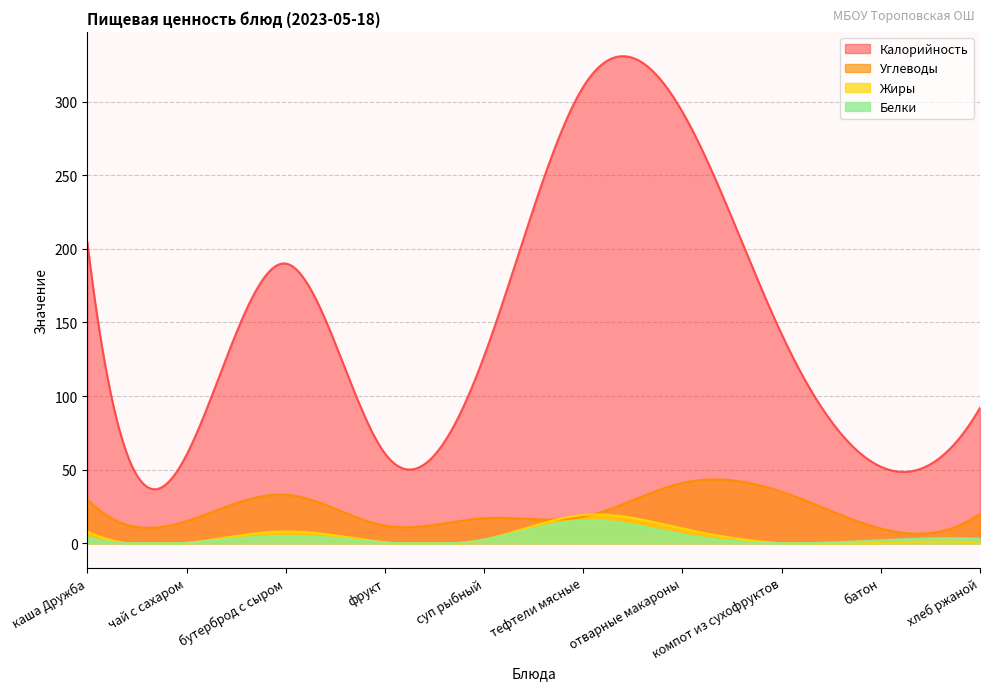

The value of Жиры at тефтели мясные is 19.2. True or false?

True